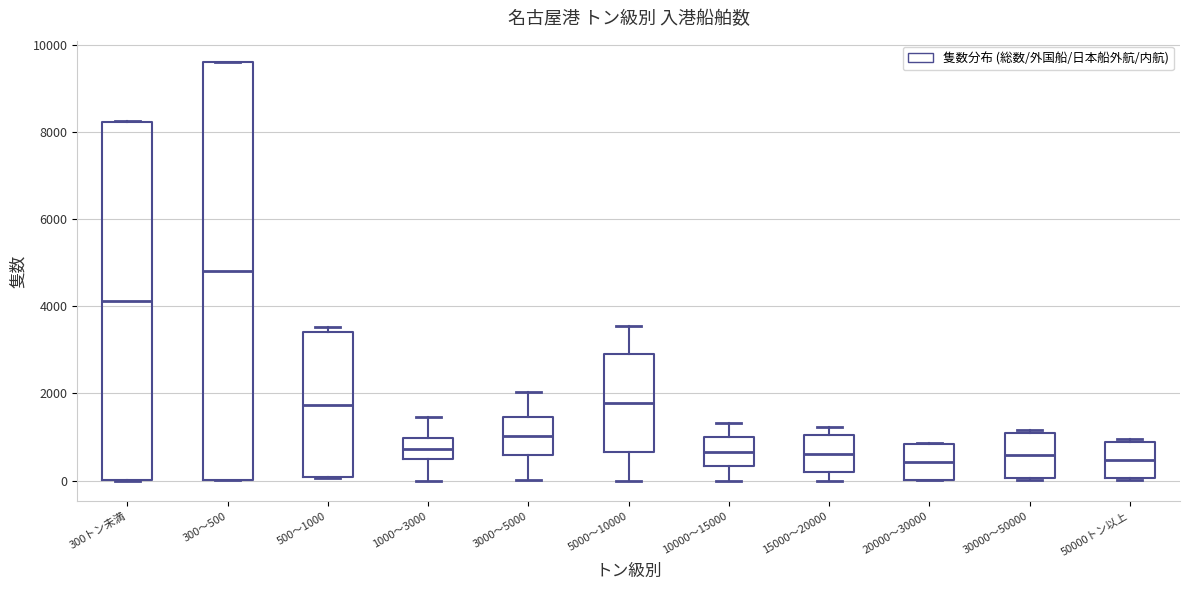

Which box is the tallest, from its lower edge to its upper edge?

300～500